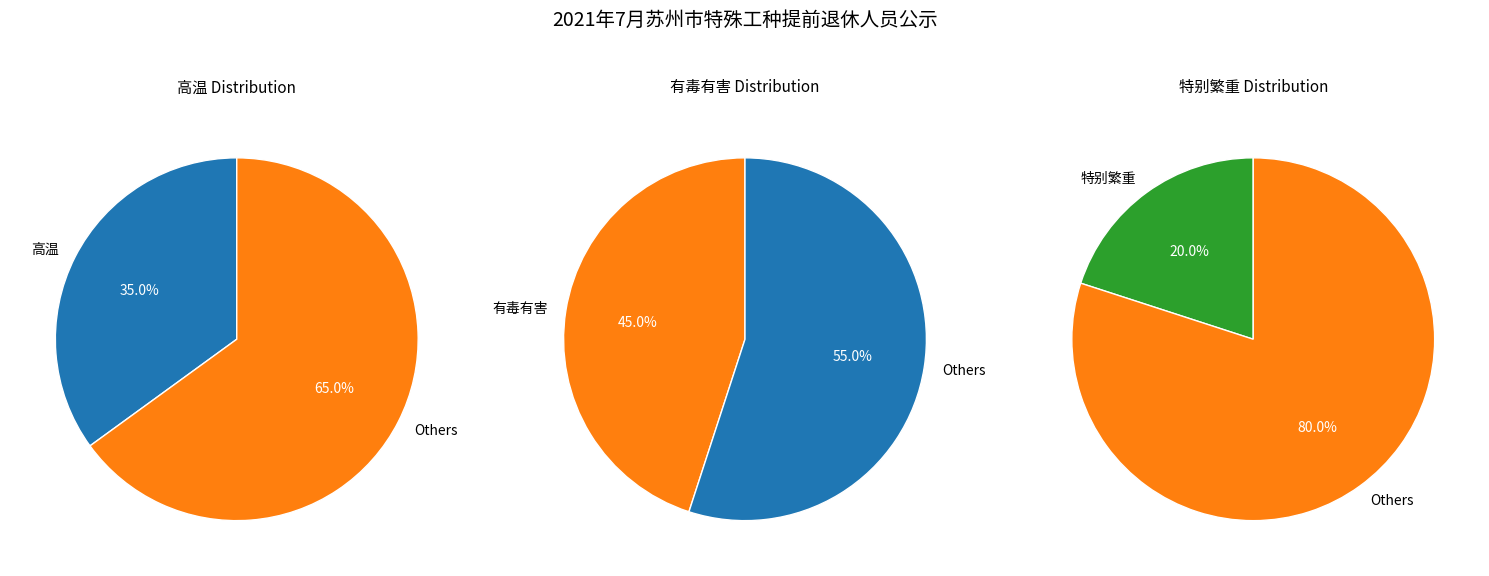

The 有毒有害 slice represents 57% of the pie. True or false?

False